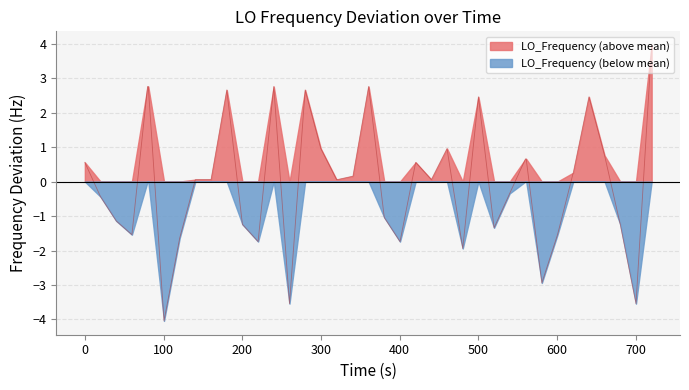

How many values are below zero?

17